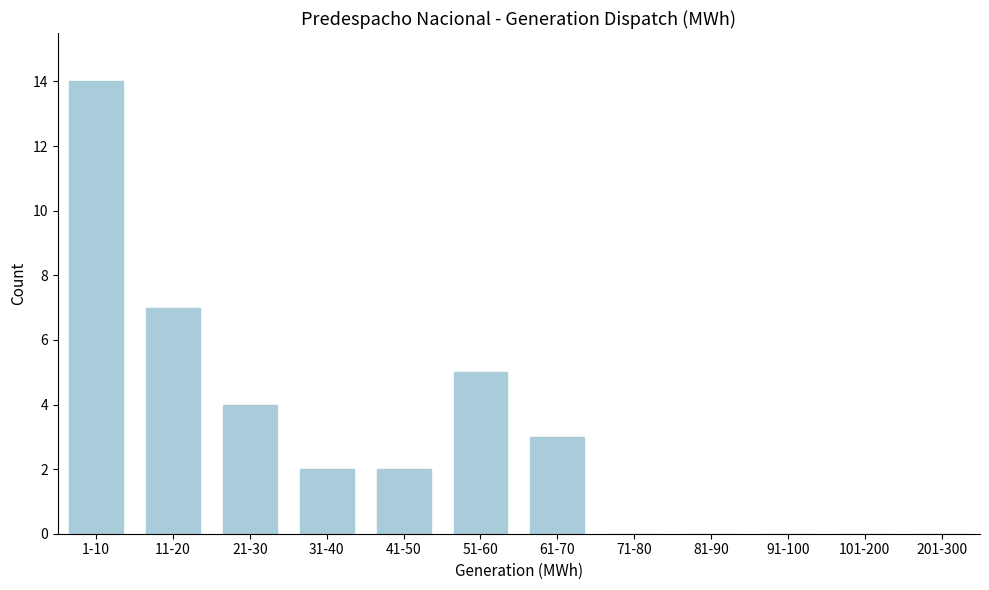

Reading left to right, extract all data points from this chart.

1-10=14	11-20=7	21-30=4	31-40=2	41-50=2	51-60=5	61-70=3	71-80=0	81-90=0	91-100=0	101-200=0	201-300=0